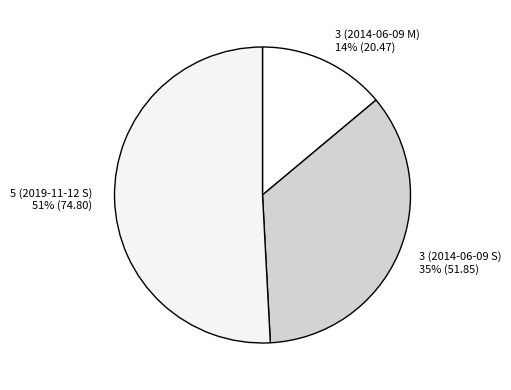

What percentage is the 5 (2019-11-12 S) slice, to the nearest percent?

51%